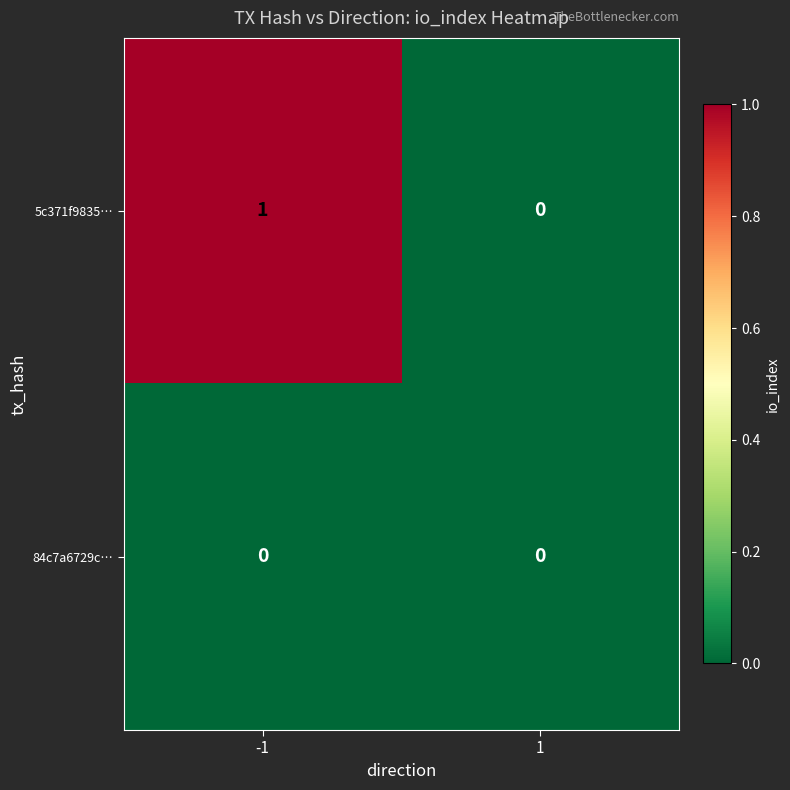

Reading left to right, list all the values displayed in this chart.

5c371f9835…: 1	0
84c7a6729c…: 0	0